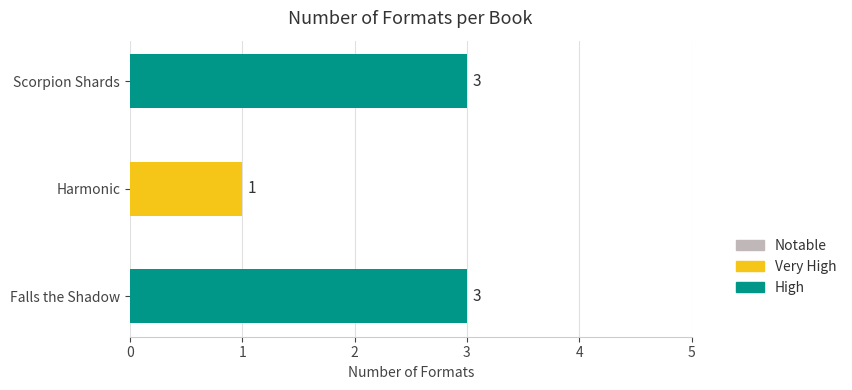

Reading bottom to top, list all the values displayed in this chart.

3	1	3